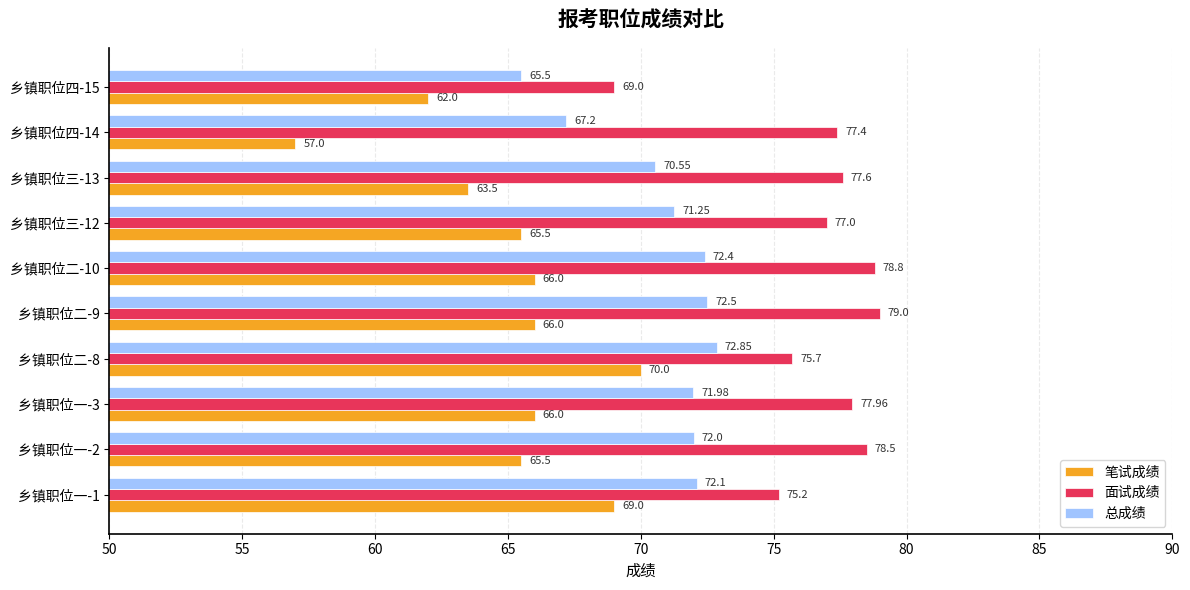

Which series has the largest total across all categories?

面试成绩